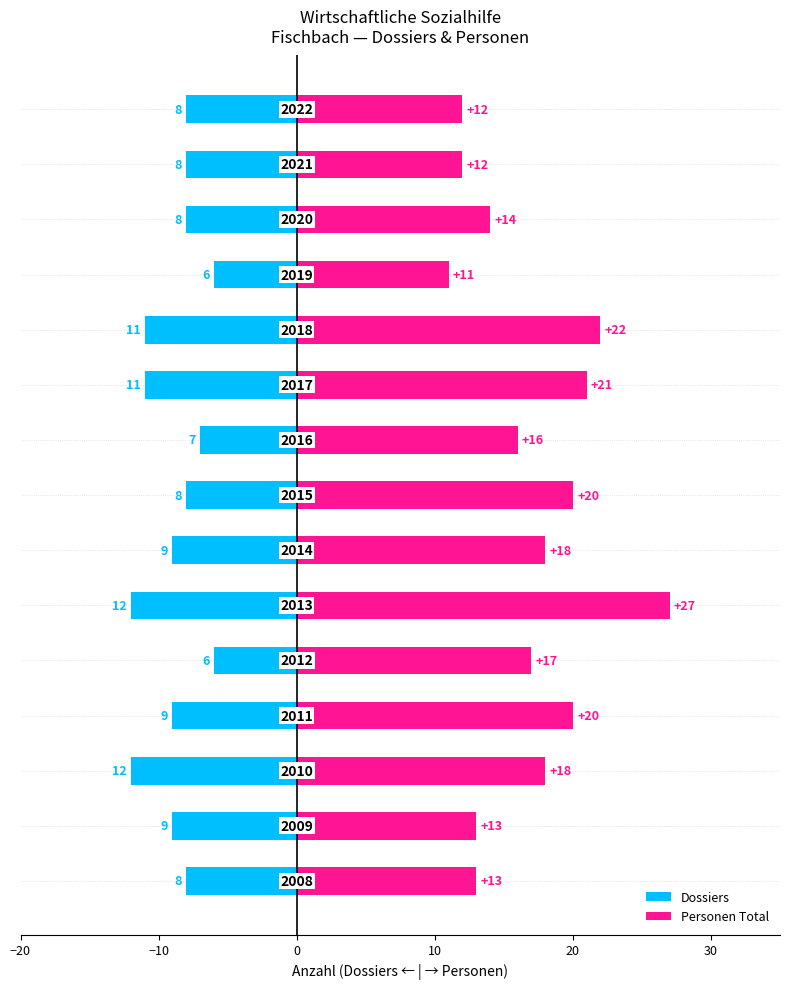

At how many categories does at least one series exceed -2?

15